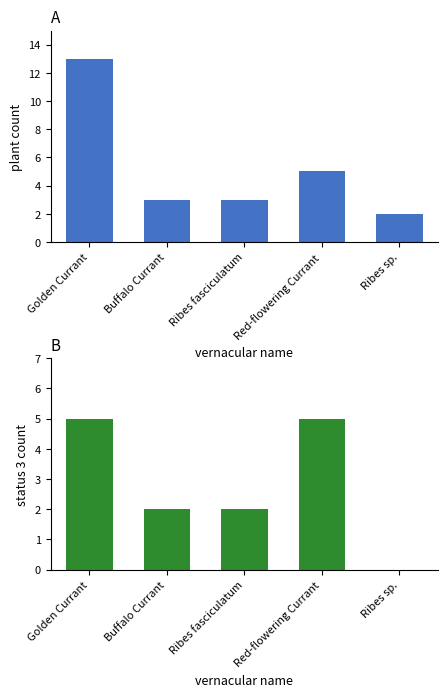

At which label does Count of Plants first exceed 3?

Golden Currant